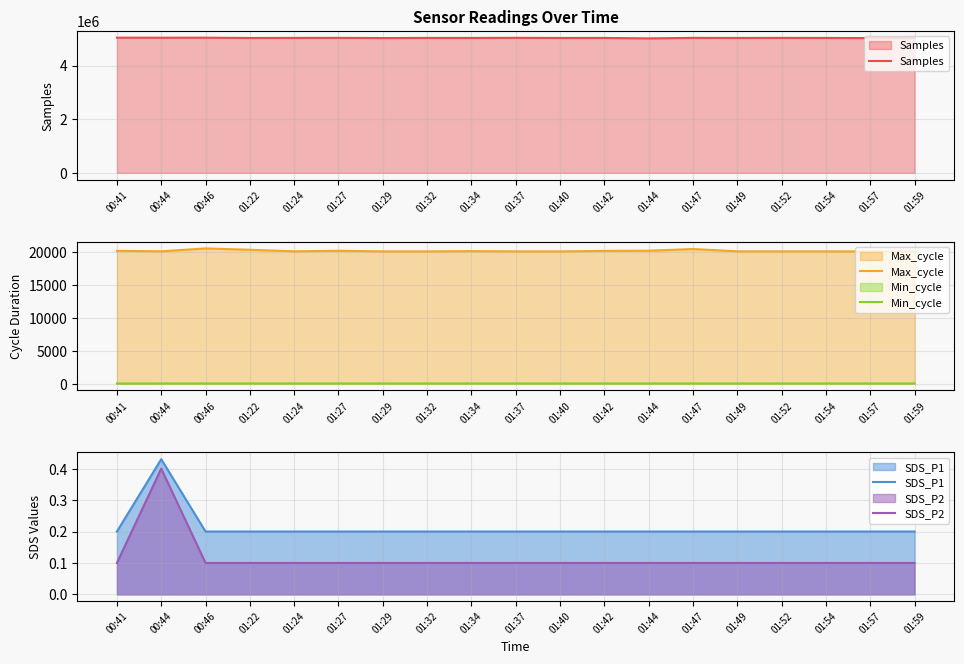

Which category has the lowest value in the Samples series?

01:44